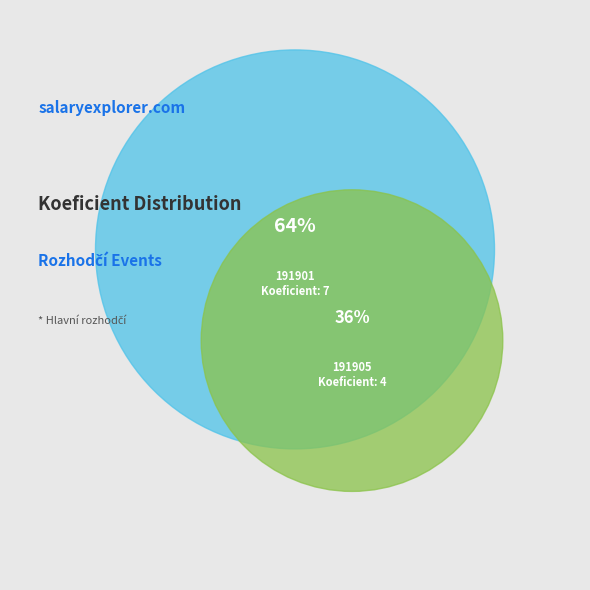

Which has a higher value, 191905 or 191901?

191901